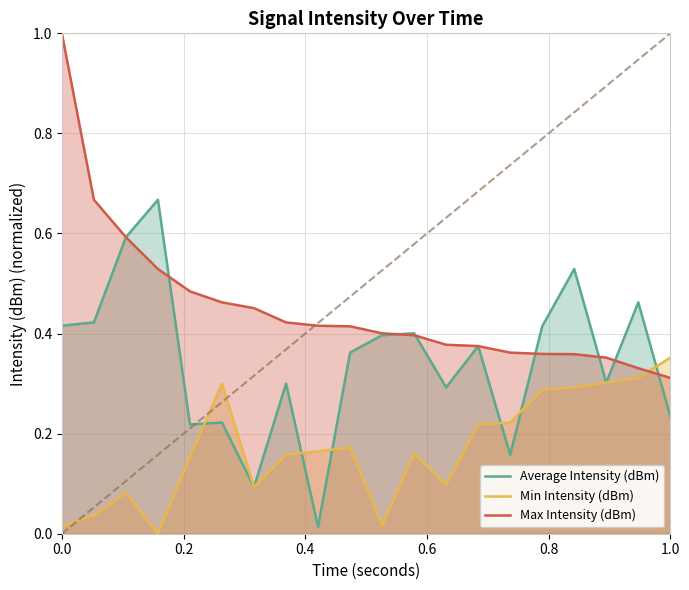

What is the highest value of the Max Intensity (dBm) series?

1.0